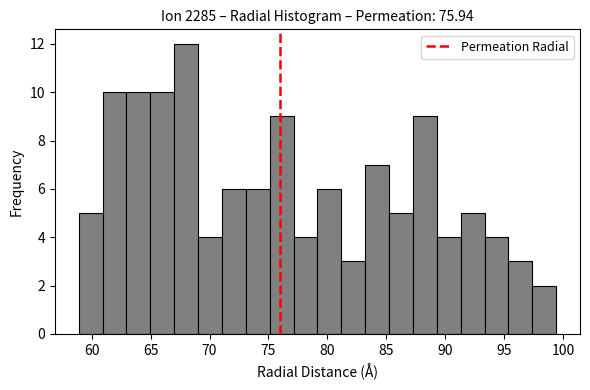

Over which range of the x-axis is the bar tallest?

67.0 to 69.0